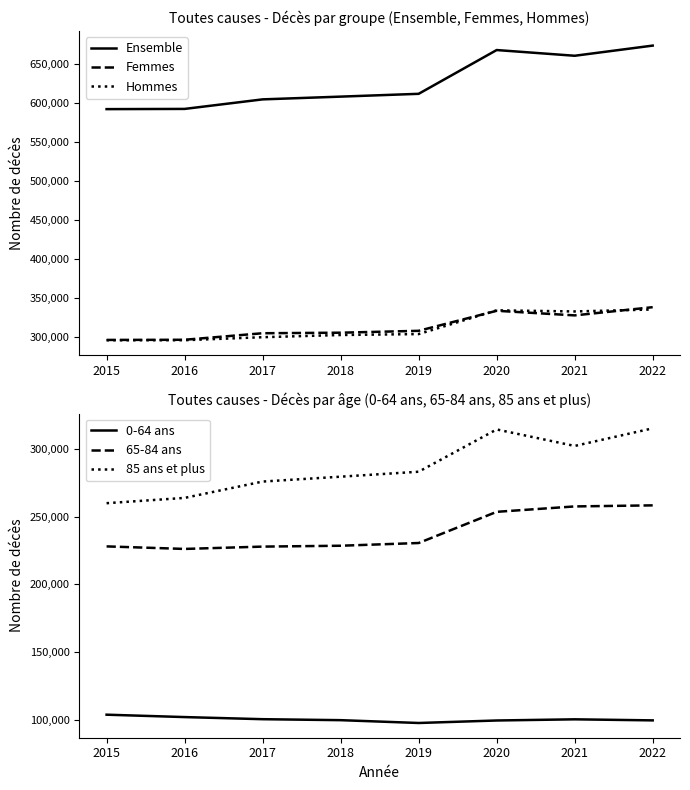

In 85 ans et plus, how many points are lower than both neighbors (excluding endpoints)?

1